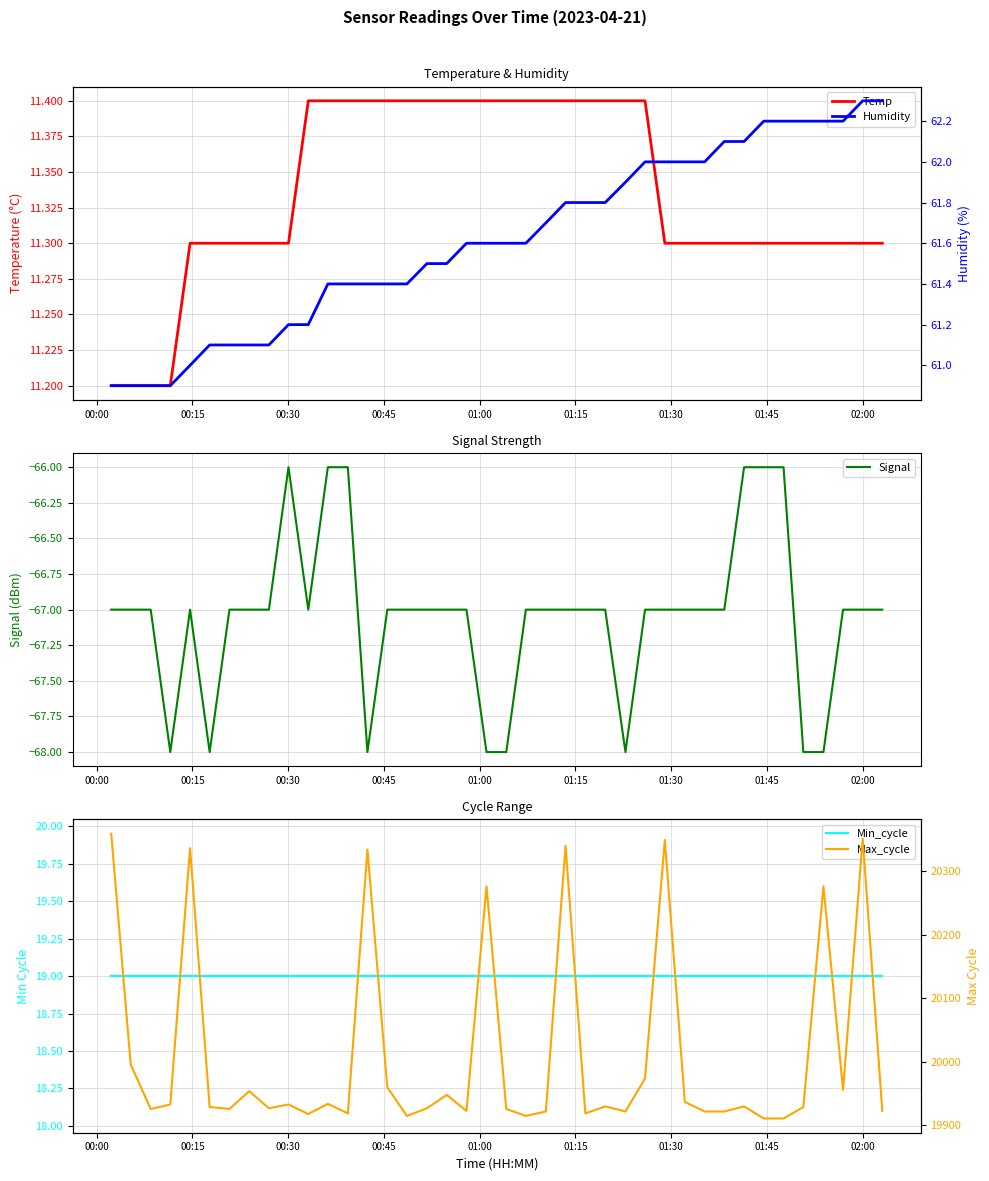

What is the value of the Max_cycle point at the 8th from the left?

19954.0